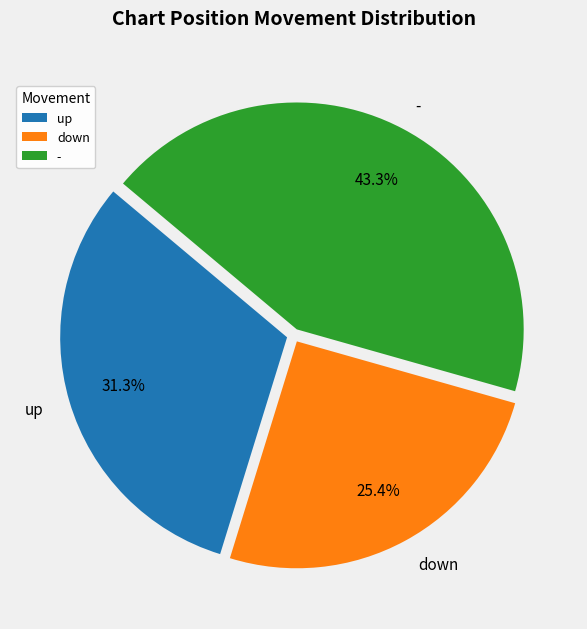

To the nearest percent, what portion does - represent?

43%